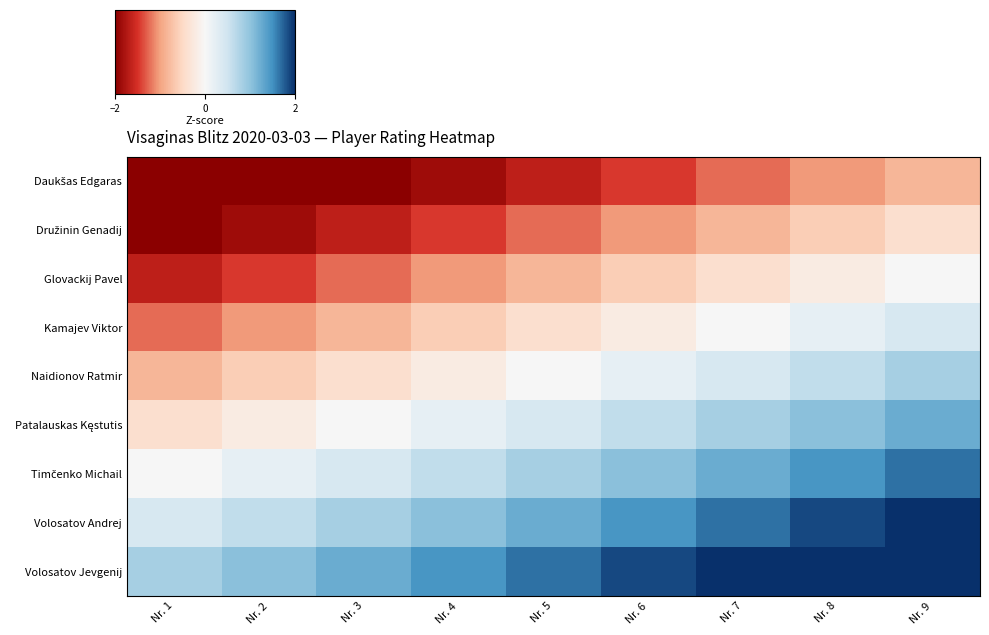

At Nr. 3, list the series in order from smallest to largest.

Daukšas Edgaras, Družinin Genadij, Glovackij Pavel, Kamajev Viktor, Naidionov Ratmir, Patalauskas Kęstutis, Timčenko Michail, Volosatov Andrej, Volosatov Jevgenij